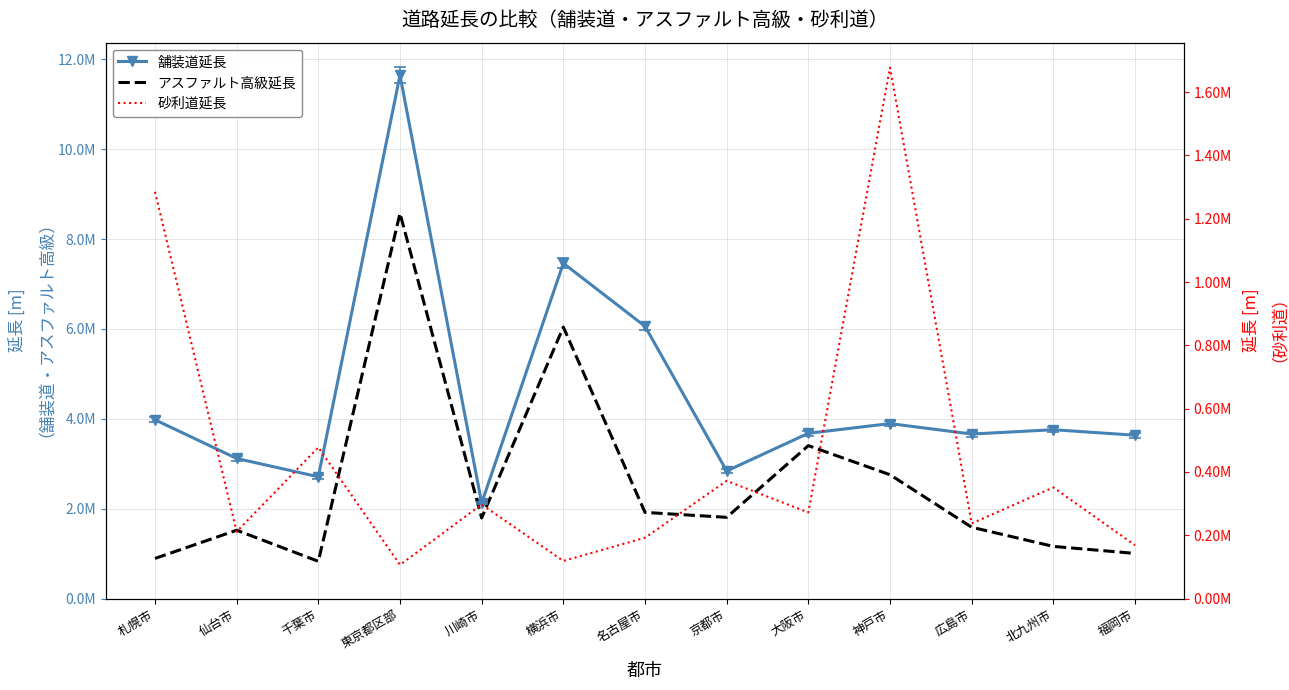

What are all the series names shown in the legend?

舗装道延長, アスファルト高級延長, 砂利道延長